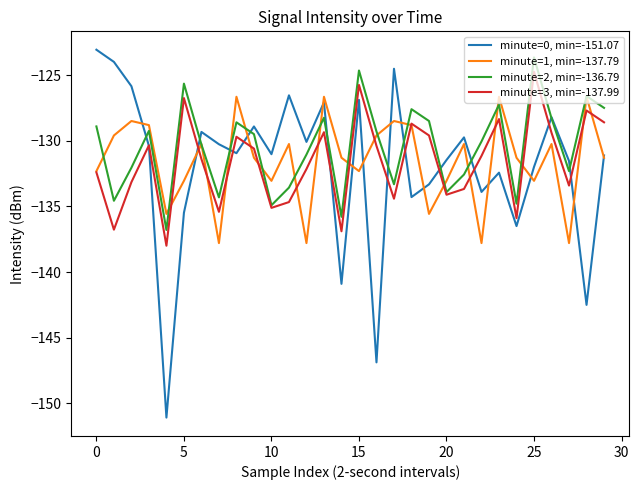

Does the chart have visible grid lines?

No